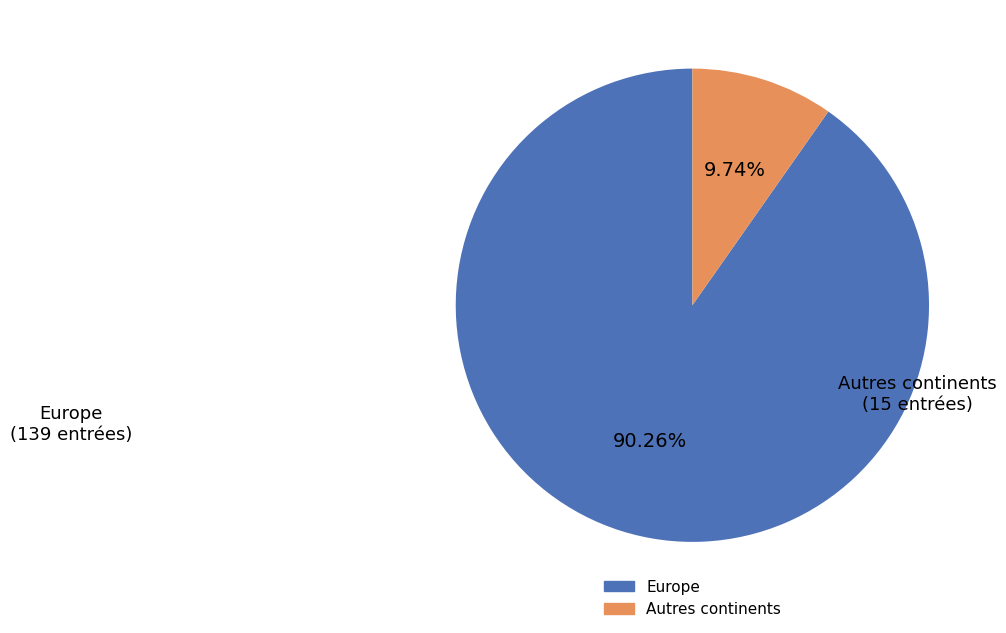

Is there a majority slice in this chart?

Yes